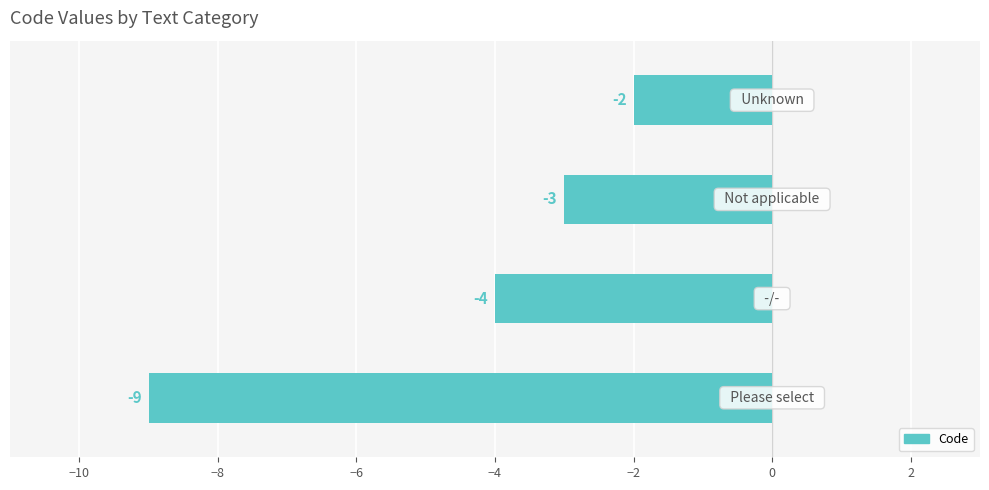

Reading bottom to top, extract all data points from this chart.

-9	-4	-3	-2